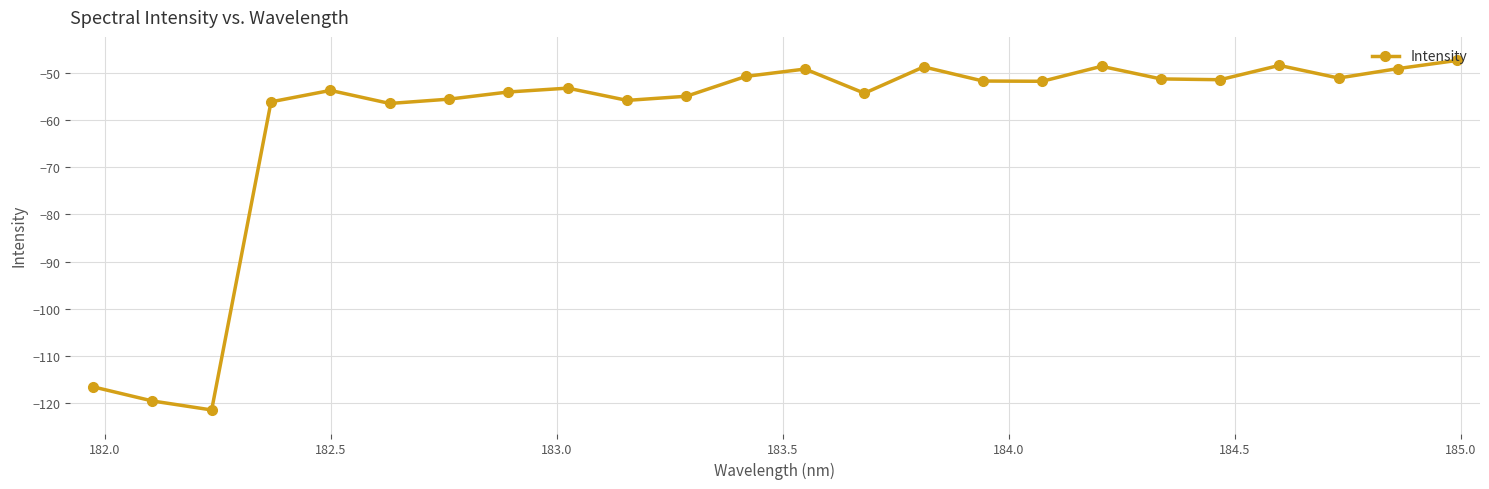

What is the maximum value shown in the chart?

-47.3